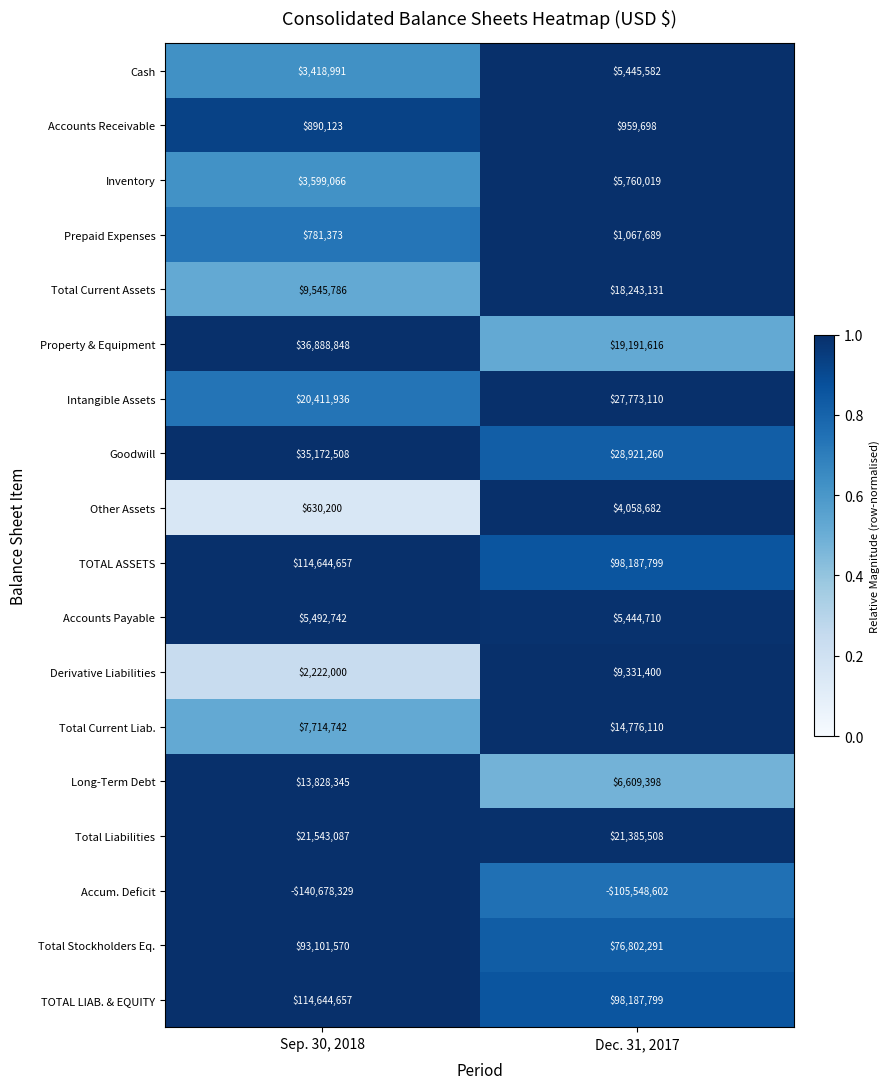

How many distinct data groups are displayed?

18